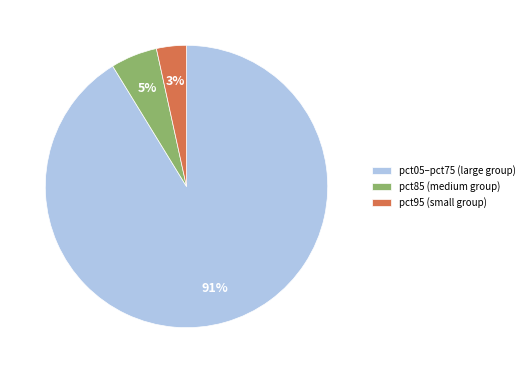

How many slices are in this pie chart?

3